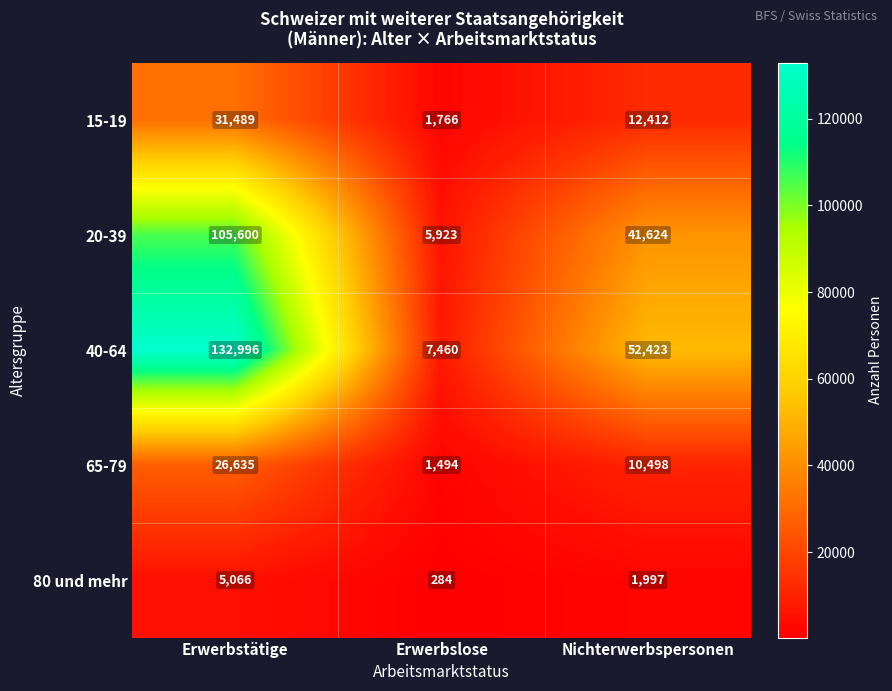

What is the difference between the maximum and second lowest values in the 20-39 series?

63976